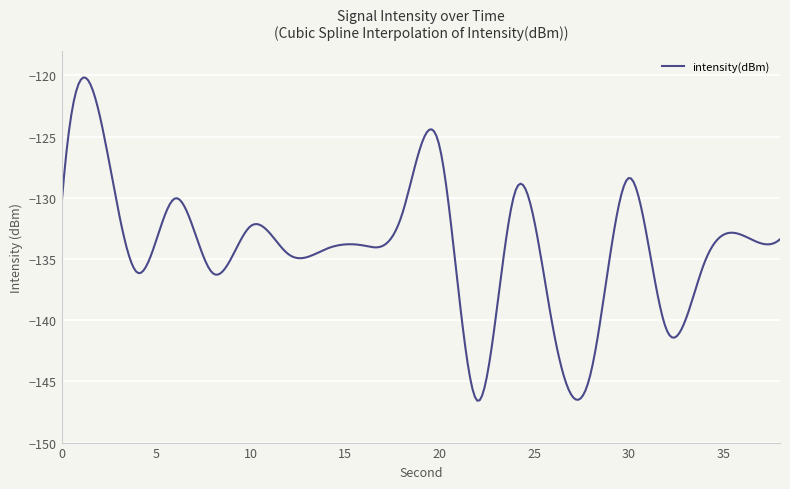

How many lines are shown in the chart?

1